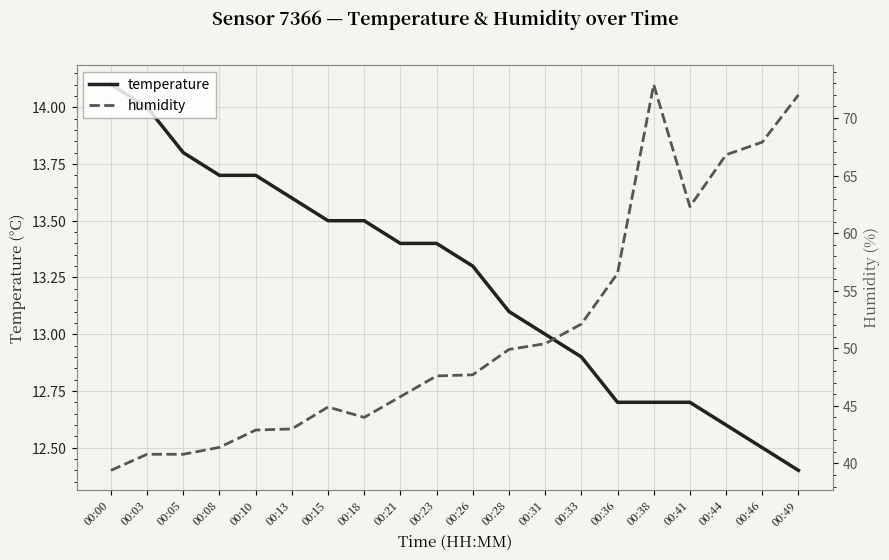

Reading left to right, what are all the values shown in this chart?

temperature: 14.1	14.0	13.8	13.7	13.7	13.6	13.5	13.5	13.4	13.4	13.3	13.1	13.0	12.9	12.7	12.7	12.7	12.6	12.5	12.4
humidity: 39.4	40.8	40.8	41.4	42.9	43.0	44.9	44.0	45.8	47.6	47.7	49.9	50.4	52.1	56.5	72.9	62.3	66.8	67.9	72.0